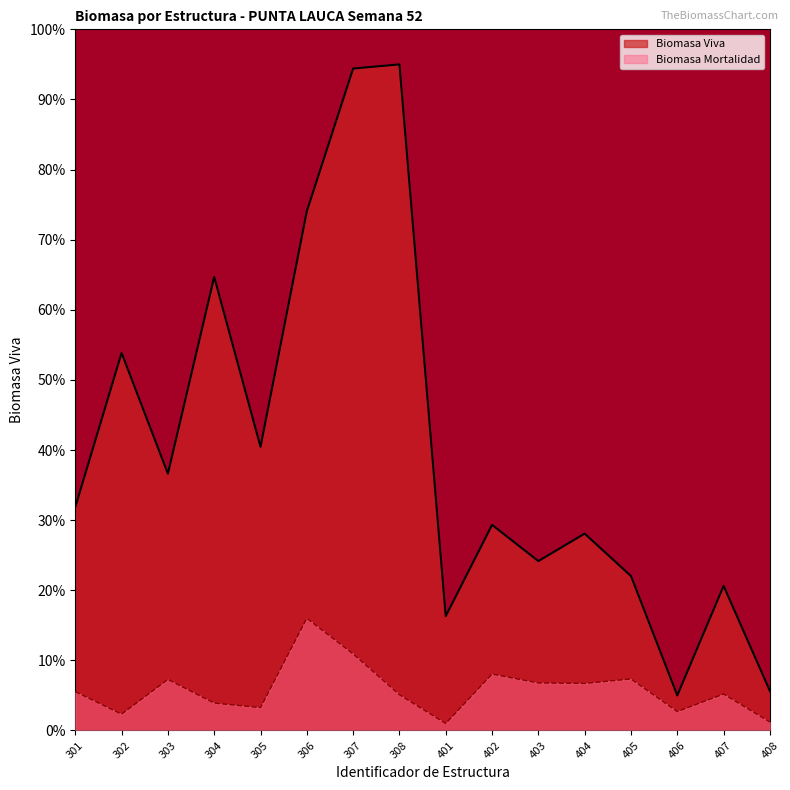

Is it true that Biomasa Viva equals 29.3 at 402?

True